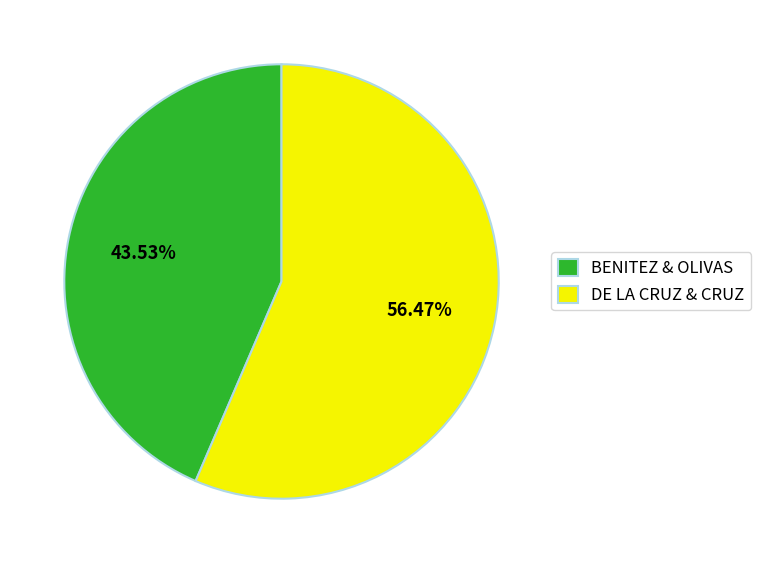

What is the majority slice?

DE LA CRUZ & CRUZ